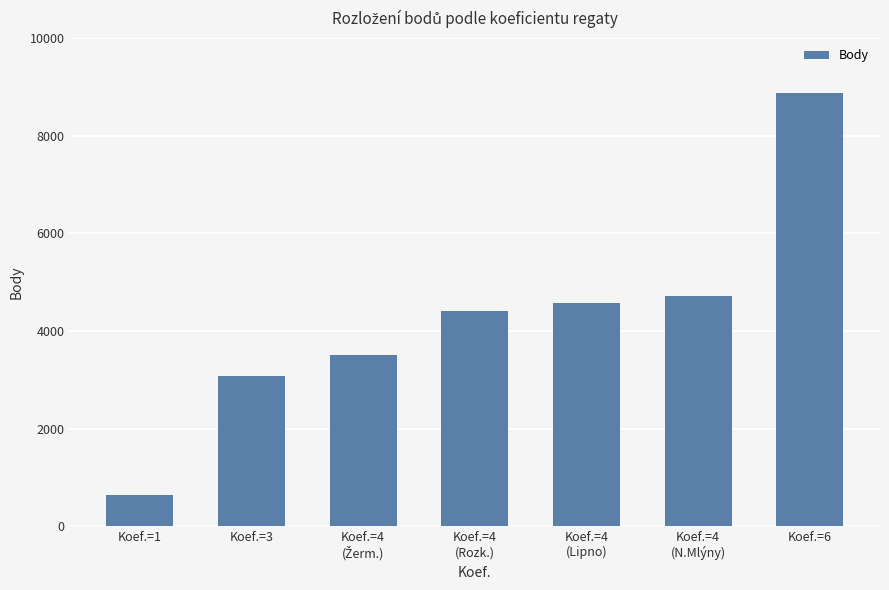

Are the bars grouped side by side (vs. stacked)?

No